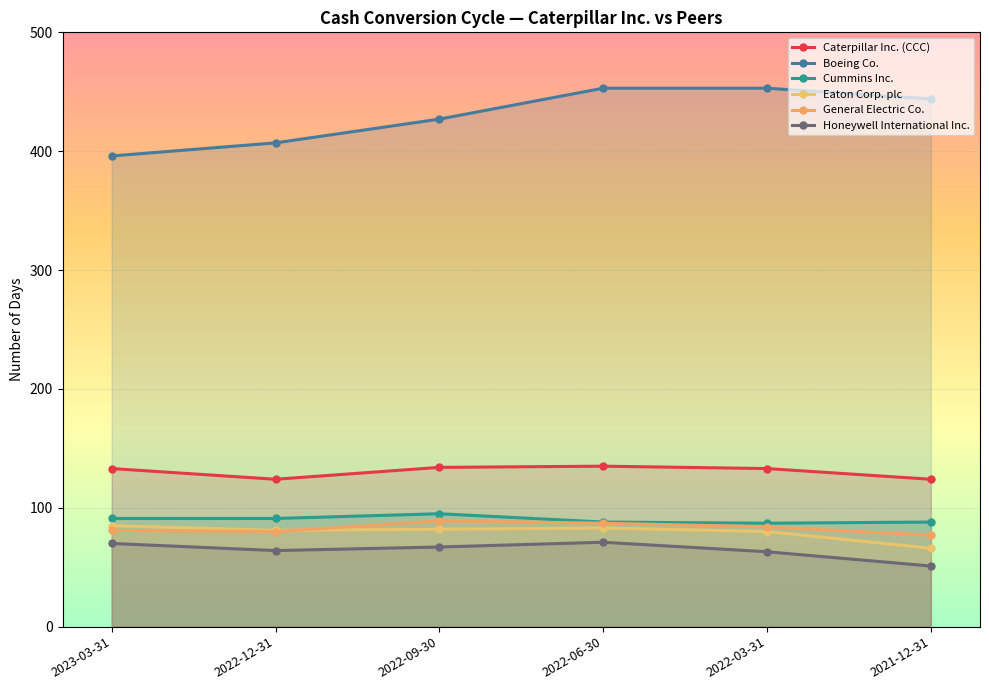

Which series has the largest total across all categories?

Boeing Co.